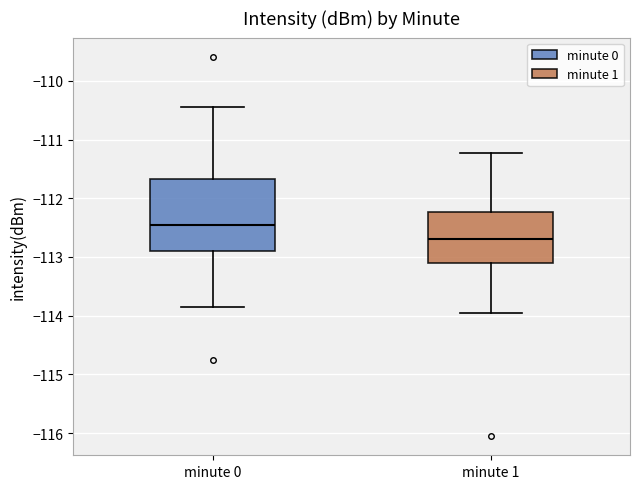

Where is the upper edge of the box for minute 0 on the y-axis? The values are not printed on the chart, so give them approximately, as read against the axis.

-111.7